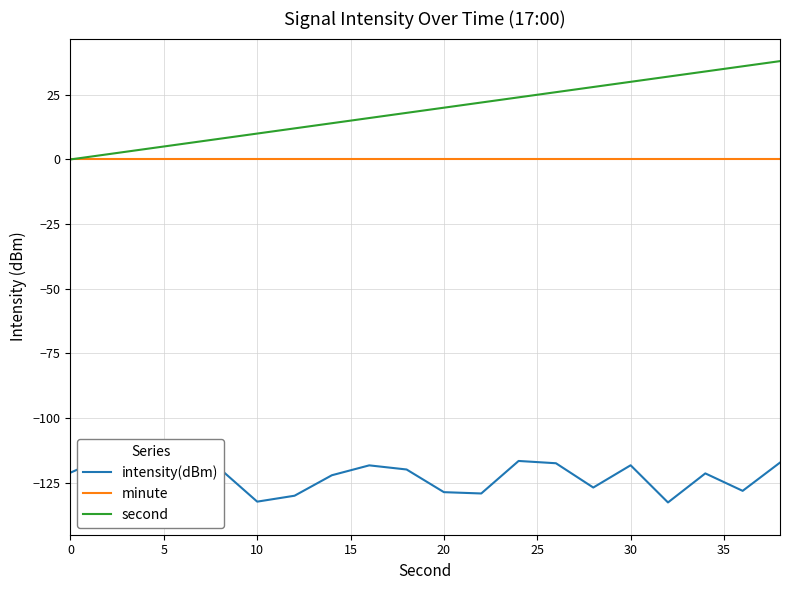

What is the highest value of the second series?

38